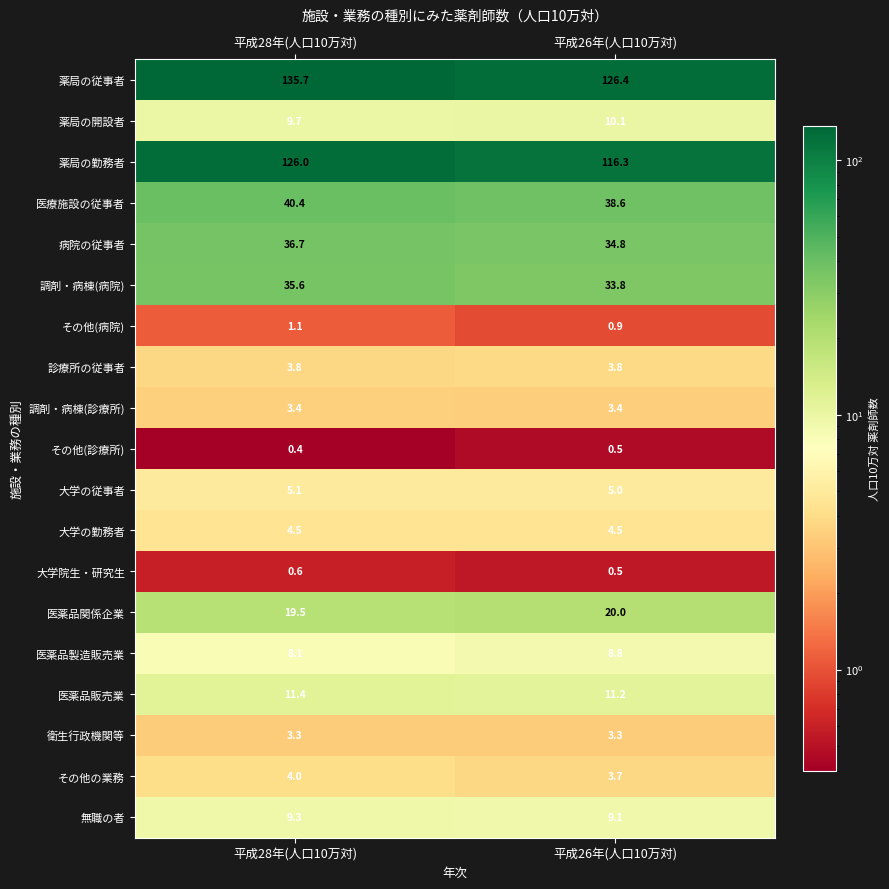

What is the sum of the その他(診療所) values at 平成26年(人口10万対) and 平成28年(人口10万対)?

0.9